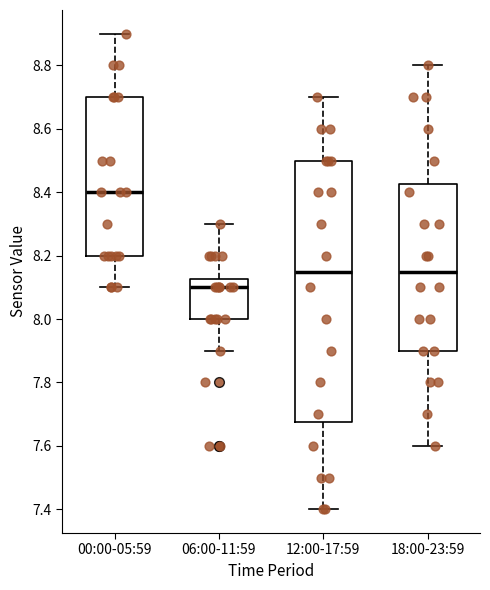

Where does the lower whisker of the box for 00:00-05:59 end on the y-axis? The values are not printed on the chart, so give them approximately, as read against the axis.

8.10